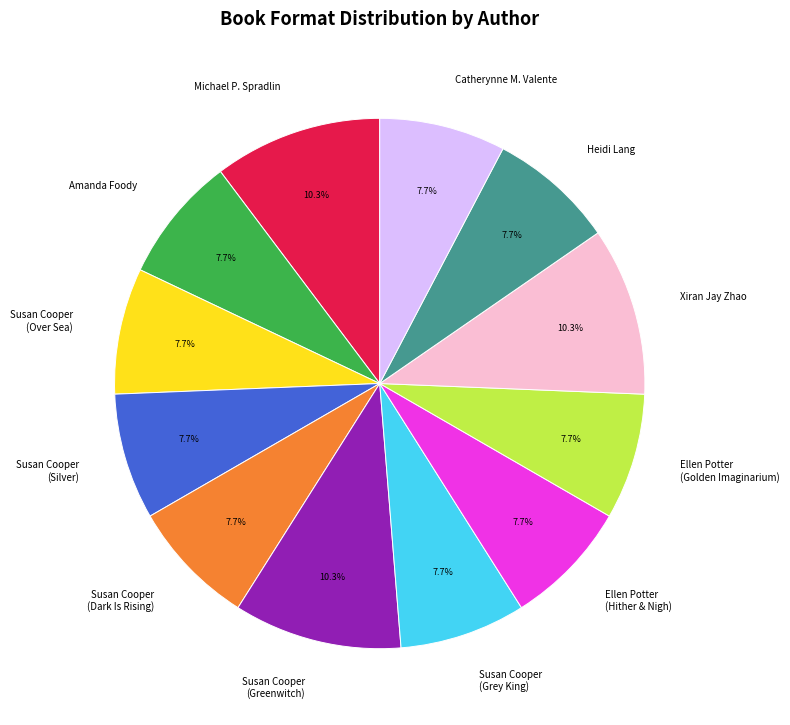

Combined, what portion of the pie is Catherynne M. Valente and Amanda Foody?

15.4%